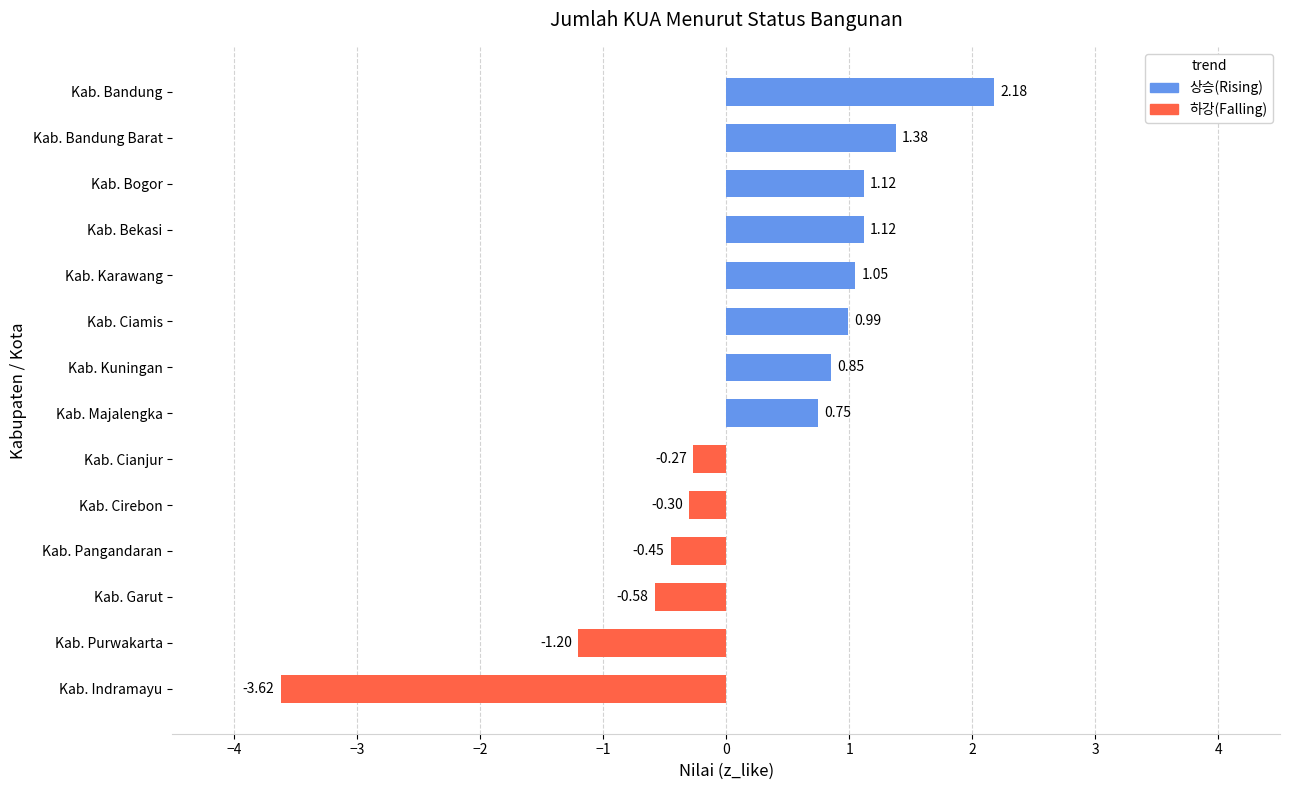

At which label is the value closest to 0?

Kab. Cianjur